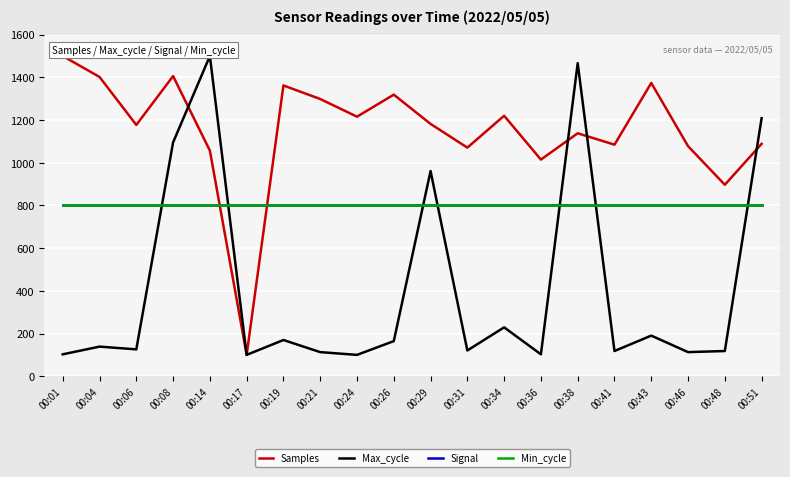

Does the chart have visible grid lines?

Yes